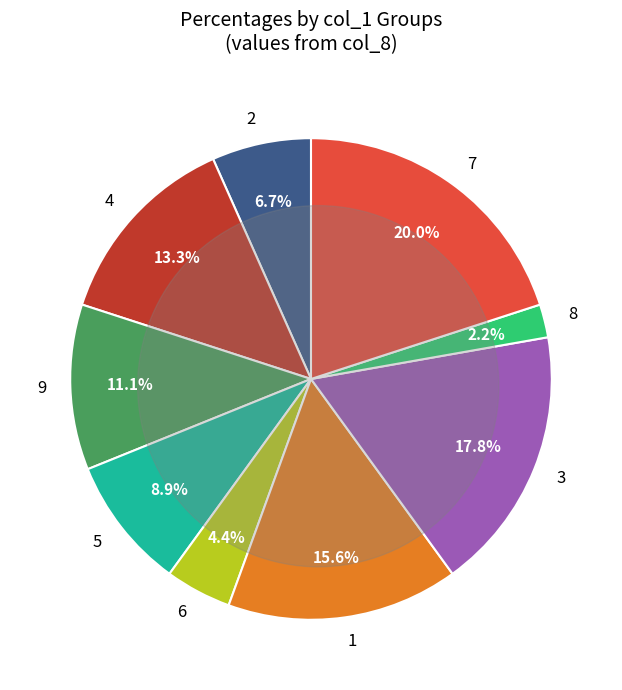

Does 2 represent more than half of the total?

No